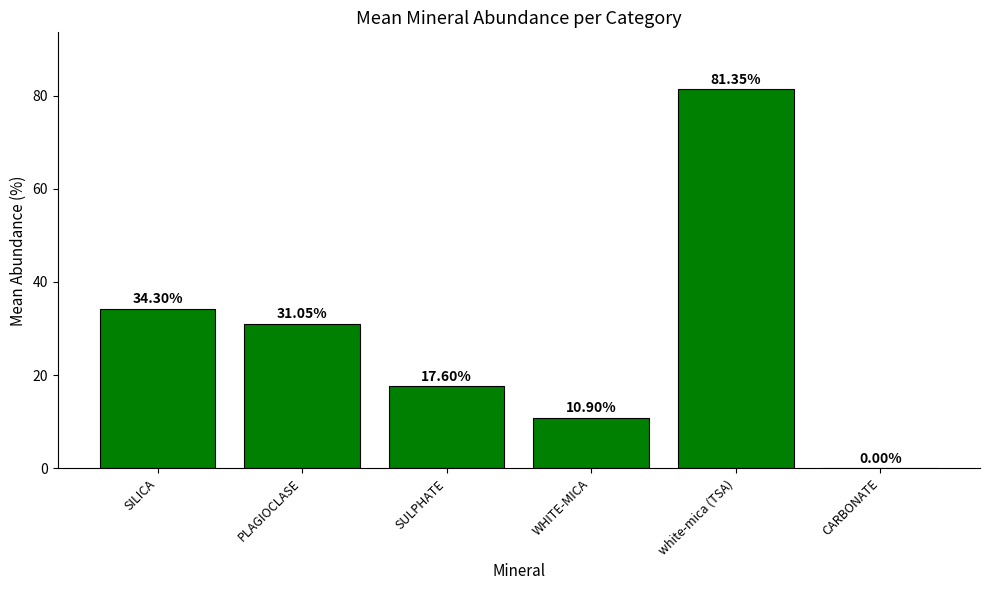

Which label corresponds to the largest value in the chart?

white-mica (TSA)